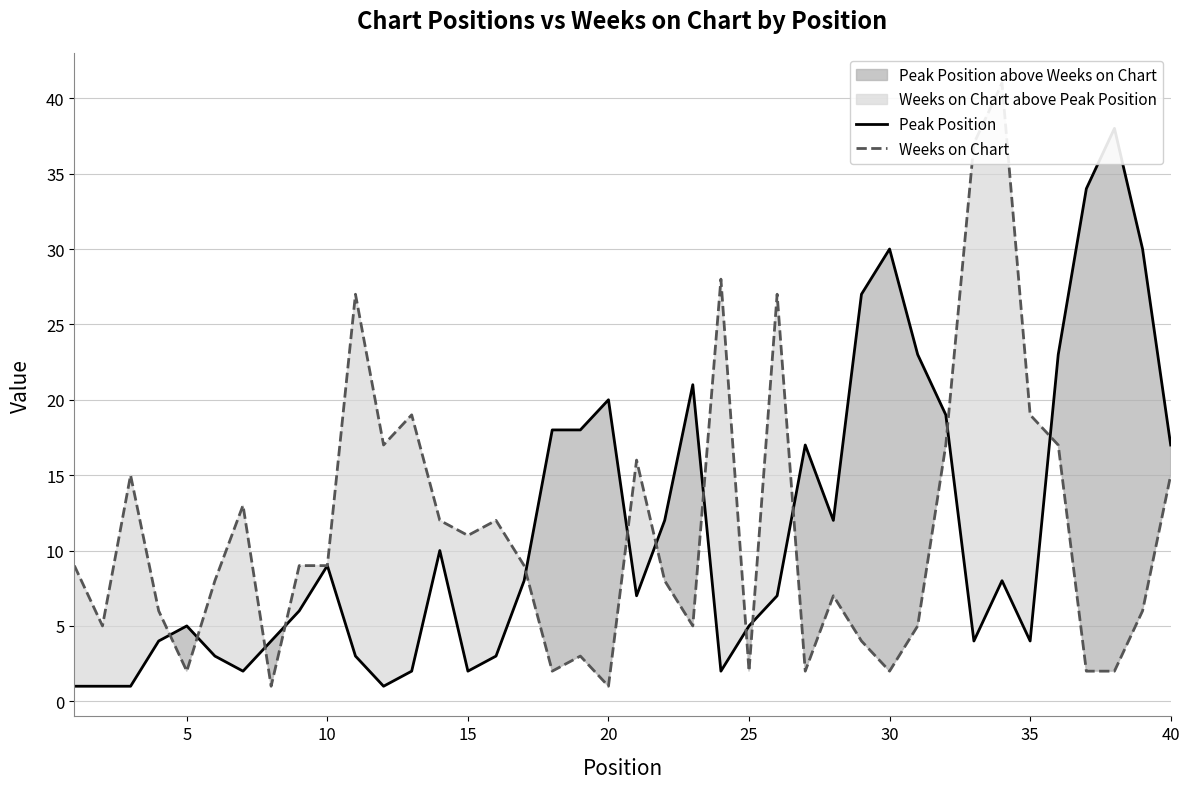

In Peak Position, how many points are lower than both neighbors (excluding endpoints)?

8